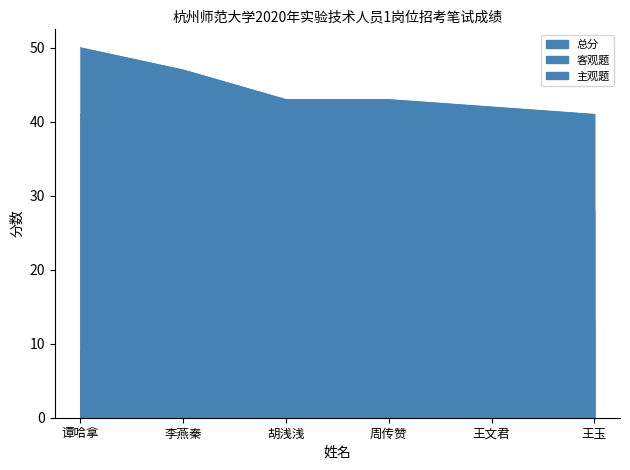

Between 周传赞 and 李燕秦, which is larger?

李燕秦